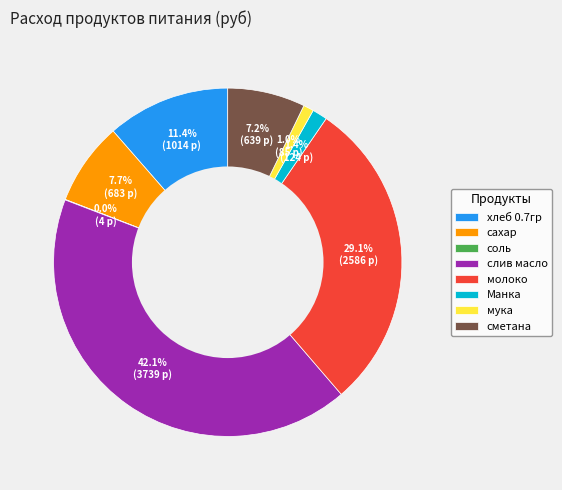

To the nearest percent, what percentage of the pie is сметана?

7%